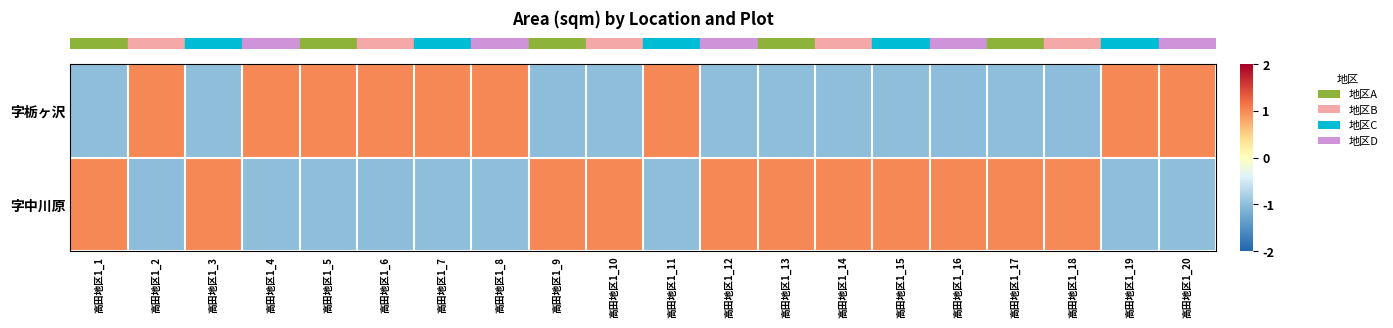

List the series in order of their overall mean, highest first.

row_1, row_0